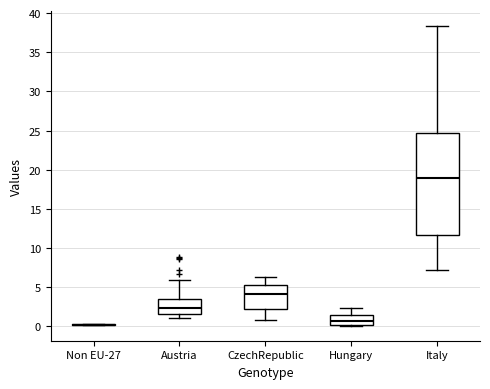

Reading left to right, transcribe this box plot: for each box, give where its median line is, the range the box spans, and where its two whiskers end, as read against the y-axis. The values are not printed on the chart, so give them approximately, as read against the axis.

Non EU-27: box collapsed to a line at 0.0, whiskers 0.0 to 0.5
Austria: median 2.5, box 1.5 to 3.5, whiskers 1.0 to 6.0
CzechRepublic: median 4.0, box 2.0 to 5.0, whiskers 1.0 to 6.5
Hungary: median 0.5, box 0.0 to 1.5, whiskers 0.0 to 2.5
Italy: median 19.0, box 11.5 to 24.5, whiskers 7.0 to 38.5